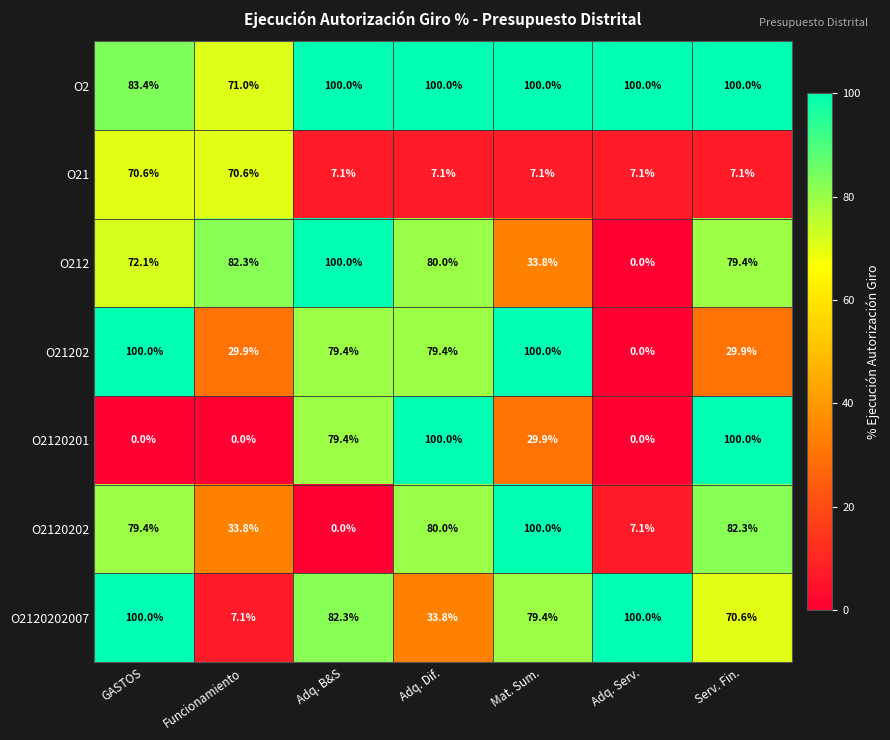

Where does the O21202 series first go above 79?

GASTOS